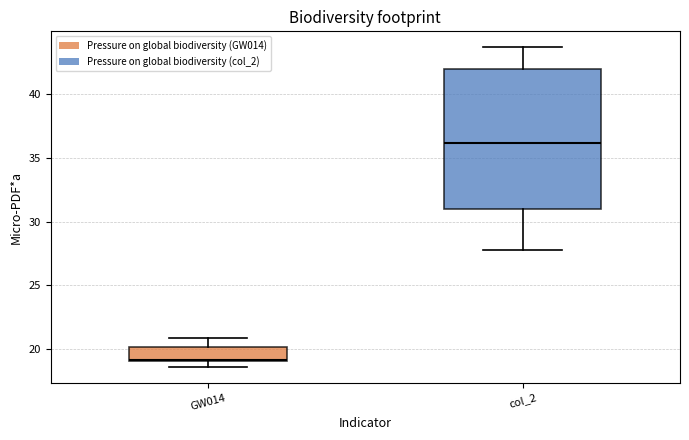

Reading left to right, transcribe this box plot: for each box, give where its median line is, the range the box spans, and where its two whiskers end, as read against the y-axis. The values are not printed on the chart, so give them approximately, as read against the axis.

GW014: median 19.0, box 19.0 to 20.0, whiskers 18.5 to 21.0
col_2: median 36.0, box 31.0 to 42.0, whiskers 27.5 to 43.5